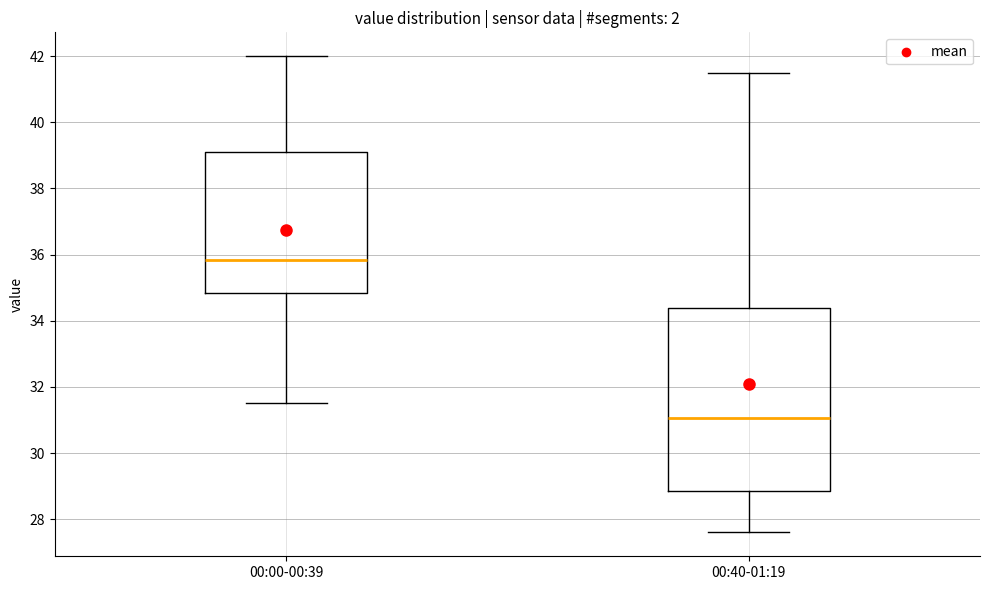

Where is the upper edge of the box for 00:00-00:39 on the y-axis? The values are not printed on the chart, so give them approximately, as read against the axis.

39.2